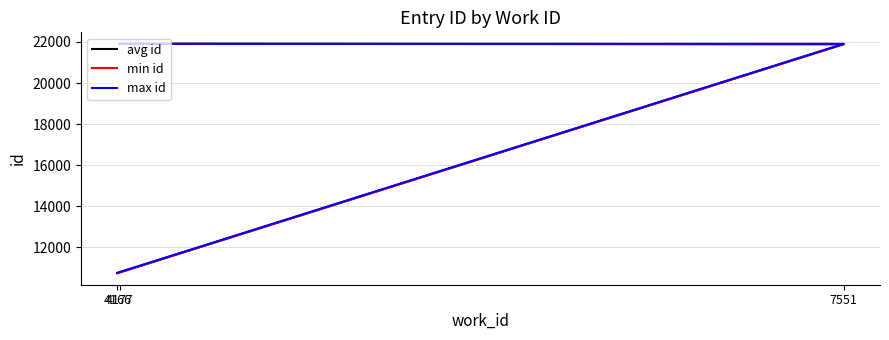

Where is max id nearest to the value 16341?

7551